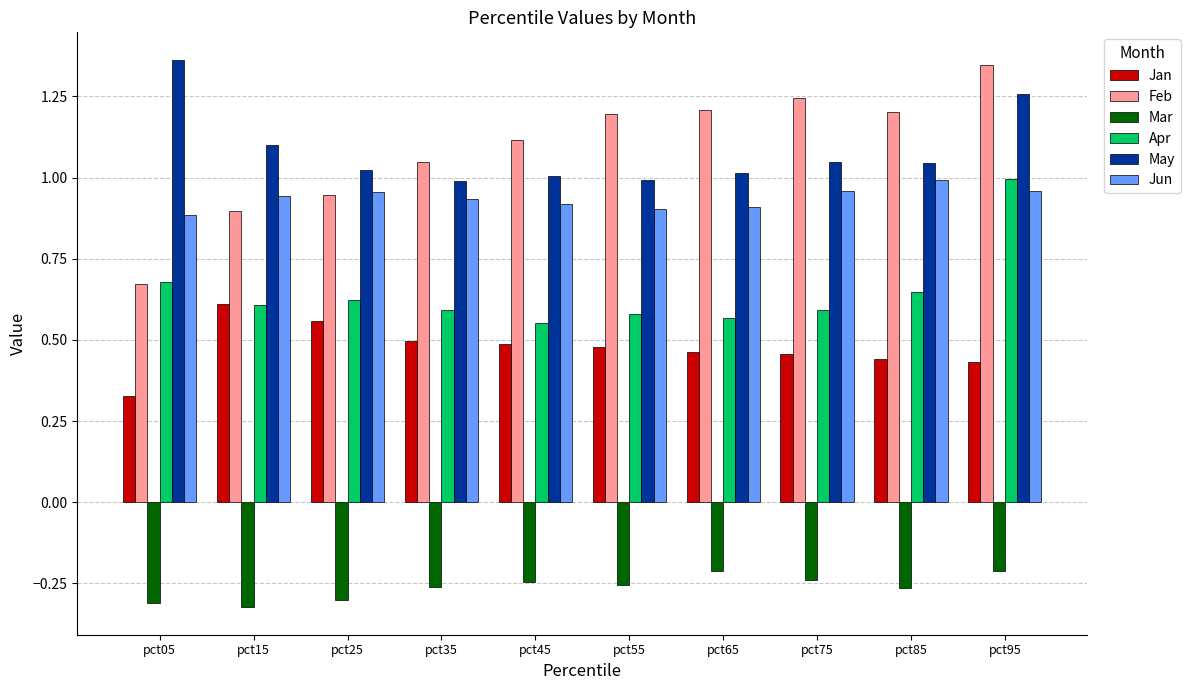

How many data points does each series have?

10